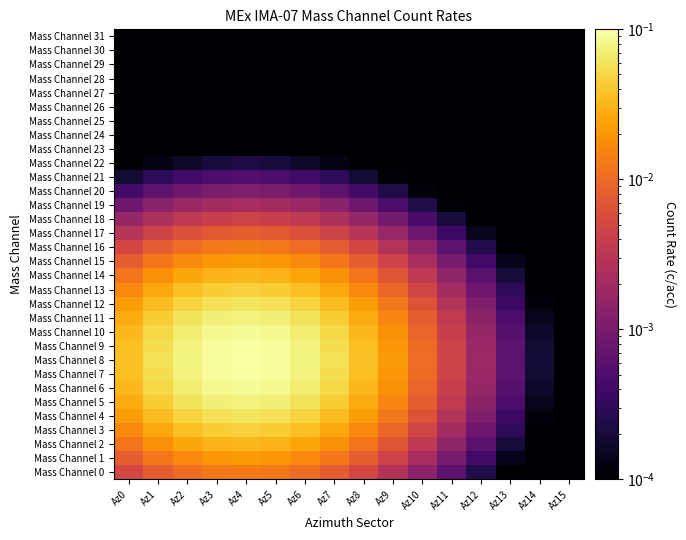

Reading left to right, transcribe all the data shown in this chart.

Mass Channel 0: Az0=0.0	Az1=0.0	Az2=0.0	Az3=0.0	Az4=0.0	Az5=0.0	Az6=0.0	Az7=0.0	Az8=0.0	Az9=0.0	Az10=0.0	Az11=0.0	Az12=0.0	Az13=0.0	Az14=0.0	Az15=0.0
Mass Channel 1: Az0=0.0	Az1=0.0	Az2=0.0	Az3=0.0	Az4=0.0	Az5=0.0	Az6=0.0	Az7=0.0	Az8=0.0	Az9=0.0	Az10=0.0	Az11=0.0	Az12=0.0	Az13=0.0	Az14=0.0	Az15=0.0
Mass Channel 2: Az0=0.0	Az1=0.0	Az2=0.0	Az3=0.0	Az4=0.0	Az5=0.0	Az6=0.0	Az7=0.0	Az8=0.0	Az9=0.0	Az10=0.0	Az11=0.0	Az12=0.0	Az13=0.0	Az14=0.0	Az15=0.0
Mass Channel 3: Az0=0.0	Az1=0.0	Az2=0.0	Az3=0.0	Az4=0.0	Az5=0.0	Az6=0.0	Az7=0.0	Az8=0.0	Az9=0.0	Az10=0.0	Az11=0.0	Az12=0.0	Az13=0.0	Az14=0.0	Az15=0.0
Mass Channel 4: Az0=0.0	Az1=0.0	Az2=0.0	Az3=0.1	Az4=0.1	Az5=0.1	Az6=0.0	Az7=0.0	Az8=0.0	Az9=0.0	Az10=0.0	Az11=0.0	Az12=0.0	Az13=0.0	Az14=0.0	Az15=0.0
Mass Channel 5: Az0=0.0	Az1=0.0	Az2=0.1	Az3=0.1	Az4=0.1	Az5=0.1	Az6=0.1	Az7=0.0	Az8=0.0	Az9=0.0	Az10=0.0	Az11=0.0	Az12=0.0	Az13=0.0	Az14=0.0	Az15=0.0
Mass Channel 6: Az0=0.0	Az1=0.1	Az2=0.1	Az3=0.1	Az4=0.1	Az5=0.1	Az6=0.1	Az7=0.1	Az8=0.0	Az9=0.0	Az10=0.0	Az11=0.0	Az12=0.0	Az13=0.0	Az14=0.0	Az15=0.0
Mass Channel 7: Az0=0.0	Az1=0.1	Az2=0.1	Az3=0.1	Az4=0.1	Az5=0.1	Az6=0.1	Az7=0.1	Az8=0.0	Az9=0.0	Az10=0.0	Az11=0.0	Az12=0.0	Az13=0.0	Az14=0.0	Az15=0.0
Mass Channel 8: Az0=0.0	Az1=0.1	Az2=0.1	Az3=0.1	Az4=0.1	Az5=0.1	Az6=0.1	Az7=0.1	Az8=0.0	Az9=0.0	Az10=0.0	Az11=0.0	Az12=0.0	Az13=0.0	Az14=0.0	Az15=0.0
Mass Channel 9: Az0=0.0	Az1=0.1	Az2=0.1	Az3=0.1	Az4=0.1	Az5=0.1	Az6=0.1	Az7=0.1	Az8=0.0	Az9=0.0	Az10=0.0	Az11=0.0	Az12=0.0	Az13=0.0	Az14=0.0	Az15=0.0
Mass Channel 10: Az0=0.0	Az1=0.1	Az2=0.1	Az3=0.1	Az4=0.1	Az5=0.1	Az6=0.1	Az7=0.1	Az8=0.0	Az9=0.0	Az10=0.0	Az11=0.0	Az12=0.0	Az13=0.0	Az14=0.0	Az15=0.0
Mass Channel 11: Az0=0.0	Az1=0.0	Az2=0.1	Az3=0.1	Az4=0.1	Az5=0.1	Az6=0.1	Az7=0.0	Az8=0.0	Az9=0.0	Az10=0.0	Az11=0.0	Az12=0.0	Az13=0.0	Az14=0.0	Az15=0.0
Mass Channel 12: Az0=0.0	Az1=0.0	Az2=0.0	Az3=0.1	Az4=0.1	Az5=0.1	Az6=0.0	Az7=0.0	Az8=0.0	Az9=0.0	Az10=0.0	Az11=0.0	Az12=0.0	Az13=0.0	Az14=0.0	Az15=0.0
Mass Channel 13: Az0=0.0	Az1=0.0	Az2=0.0	Az3=0.0	Az4=0.0	Az5=0.0	Az6=0.0	Az7=0.0	Az8=0.0	Az9=0.0	Az10=0.0	Az11=0.0	Az12=0.0	Az13=0.0	Az14=0.0	Az15=0.0
Mass Channel 14: Az0=0.0	Az1=0.0	Az2=0.0	Az3=0.0	Az4=0.0	Az5=0.0	Az6=0.0	Az7=0.0	Az8=0.0	Az9=0.0	Az10=0.0	Az11=0.0	Az12=0.0	Az13=0.0	Az14=0.0	Az15=0.0
Mass Channel 15: Az0=0.0	Az1=0.0	Az2=0.0	Az3=0.0	Az4=0.0	Az5=0.0	Az6=0.0	Az7=0.0	Az8=0.0	Az9=0.0	Az10=0.0	Az11=0.0	Az12=0.0	Az13=0.0	Az14=0.0	Az15=0.0
Mass Channel 16: Az0=0.0	Az1=0.0	Az2=0.0	Az3=0.0	Az4=0.0	Az5=0.0	Az6=0.0	Az7=0.0	Az8=0.0	Az9=0.0	Az10=0.0	Az11=0.0	Az12=0.0	Az13=0.0	Az14=0.0	Az15=0.0
Mass Channel 17: Az0=0.0	Az1=0.0	Az2=0.0	Az3=0.0	Az4=0.0	Az5=0.0	Az6=0.0	Az7=0.0	Az8=0.0	Az9=0.0	Az10=0.0	Az11=0.0	Az12=0.0	Az13=0.0	Az14=0.0	Az15=0.0
Mass Channel 18: Az0=0.0	Az1=0.0	Az2=0.0	Az3=0.0	Az4=0.0	Az5=0.0	Az6=0.0	Az7=0.0	Az8=0.0	Az9=0.0	Az10=0.0	Az11=0.0	Az12=0.0	Az13=0.0	Az14=0.0	Az15=0.0
Mass Channel 19: Az0=0.0	Az1=0.0	Az2=0.0	Az3=0.0	Az4=0.0	Az5=0.0	Az6=0.0	Az7=0.0	Az8=0.0	Az9=0.0	Az10=0.0	Az11=0.0	Az12=0.0	Az13=0.0	Az14=0.0	Az15=0.0
Mass Channel 20: Az0=0.0	Az1=0.0	Az2=0.0	Az3=0.0	Az4=0.0	Az5=0.0	Az6=0.0	Az7=0.0	Az8=0.0	Az9=0.0	Az10=0.0	Az11=0.0	Az12=0.0	Az13=0.0	Az14=0.0	Az15=0.0
Mass Channel 21: Az0=0.0	Az1=0.0	Az2=0.0	Az3=0.0	Az4=0.0	Az5=0.0	Az6=0.0	Az7=0.0	Az8=0.0	Az9=0.0	Az10=0.0	Az11=0.0	Az12=0.0	Az13=0.0	Az14=0.0	Az15=0.0
Mass Channel 22: Az0=0.0	Az1=0.0	Az2=0.0	Az3=0.0	Az4=0.0	Az5=0.0	Az6=0.0	Az7=0.0	Az8=0.0	Az9=0.0	Az10=0.0	Az11=0.0	Az12=0.0	Az13=0.0	Az14=0.0	Az15=0.0
Mass Channel 23: Az0=0.0	Az1=0.0	Az2=0.0	Az3=0.0	Az4=0.0	Az5=0.0	Az6=0.0	Az7=0.0	Az8=0.0	Az9=0.0	Az10=0.0	Az11=0.0	Az12=0.0	Az13=0.0	Az14=0.0	Az15=0.0
Mass Channel 24: Az0=0.0	Az1=0.0	Az2=0.0	Az3=0.0	Az4=0.0	Az5=0.0	Az6=0.0	Az7=0.0	Az8=0.0	Az9=0.0	Az10=0.0	Az11=0.0	Az12=0.0	Az13=0.0	Az14=0.0	Az15=0.0
Mass Channel 25: Az0=0.0	Az1=0.0	Az2=0.0	Az3=0.0	Az4=0.0	Az5=0.0	Az6=0.0	Az7=0.0	Az8=0.0	Az9=0.0	Az10=0.0	Az11=0.0	Az12=0.0	Az13=0.0	Az14=0.0	Az15=0.0
Mass Channel 26: Az0=0.0	Az1=0.0	Az2=0.0	Az3=0.0	Az4=0.0	Az5=0.0	Az6=0.0	Az7=0.0	Az8=0.0	Az9=0.0	Az10=0.0	Az11=0.0	Az12=0.0	Az13=0.0	Az14=0.0	Az15=0.0
Mass Channel 27: Az0=0.0	Az1=0.0	Az2=0.0	Az3=0.0	Az4=0.0	Az5=0.0	Az6=0.0	Az7=0.0	Az8=0.0	Az9=0.0	Az10=0.0	Az11=0.0	Az12=0.0	Az13=0.0	Az14=0.0	Az15=0.0
Mass Channel 28: Az0=0.0	Az1=0.0	Az2=0.0	Az3=0.0	Az4=0.0	Az5=0.0	Az6=0.0	Az7=0.0	Az8=0.0	Az9=0.0	Az10=0.0	Az11=0.0	Az12=0.0	Az13=0.0	Az14=0.0	Az15=0.0
Mass Channel 29: Az0=0.0	Az1=0.0	Az2=0.0	Az3=0.0	Az4=0.0	Az5=0.0	Az6=0.0	Az7=0.0	Az8=0.0	Az9=0.0	Az10=0.0	Az11=0.0	Az12=0.0	Az13=0.0	Az14=0.0	Az15=0.0
Mass Channel 30: Az0=0.0	Az1=0.0	Az2=0.0	Az3=0.0	Az4=0.0	Az5=0.0	Az6=0.0	Az7=0.0	Az8=0.0	Az9=0.0	Az10=0.0	Az11=0.0	Az12=0.0	Az13=0.0	Az14=0.0	Az15=0.0
Mass Channel 31: Az0=0.0	Az1=0.0	Az2=0.0	Az3=0.0	Az4=0.0	Az5=0.0	Az6=0.0	Az7=0.0	Az8=0.0	Az9=0.0	Az10=0.0	Az11=0.0	Az12=0.0	Az13=0.0	Az14=0.0	Az15=0.0